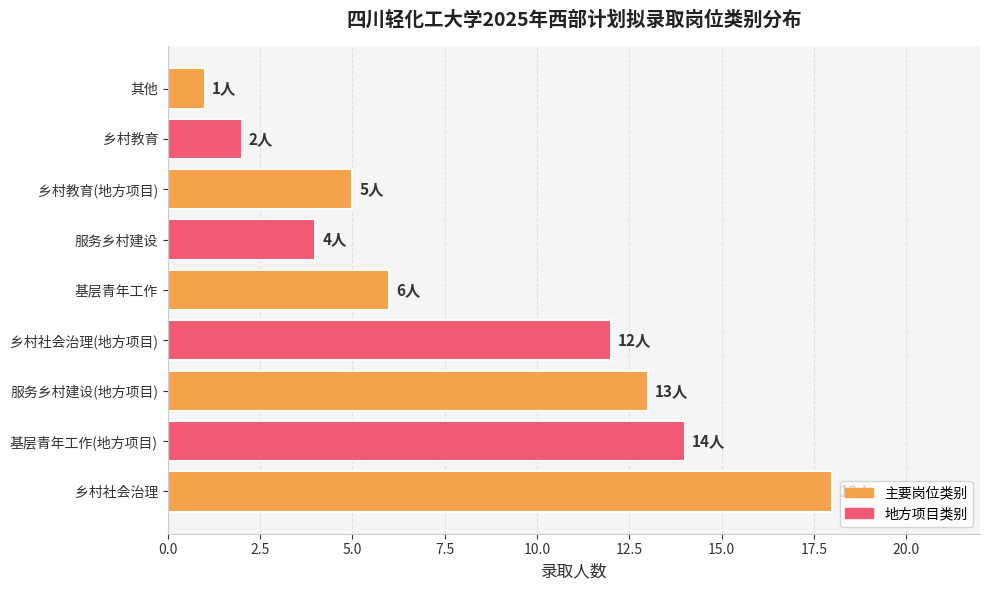

The chart shows a value of 3 at 乡村社会治理(地方项目). True or false?

False